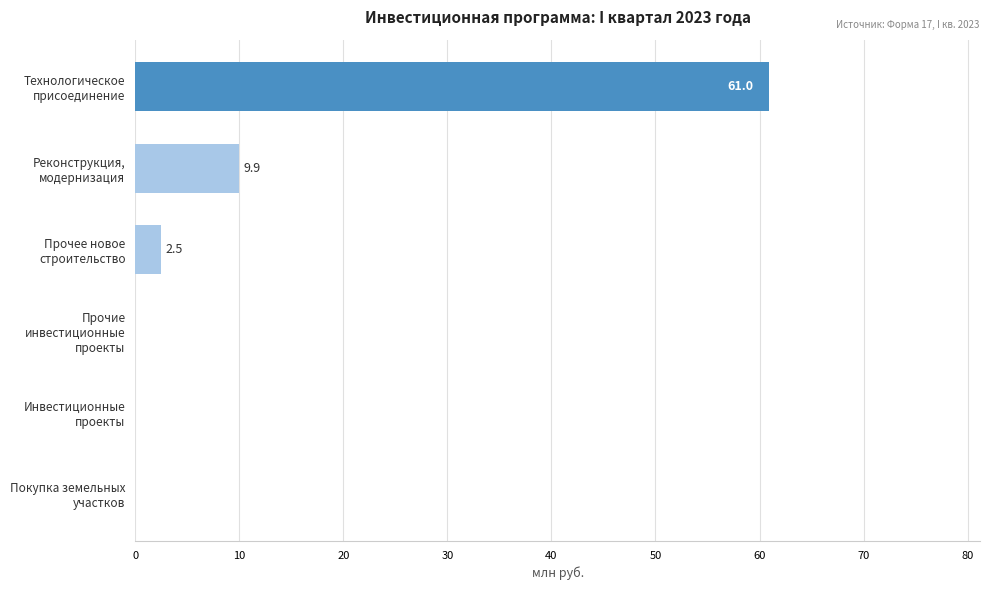

What is the average value?

12.2